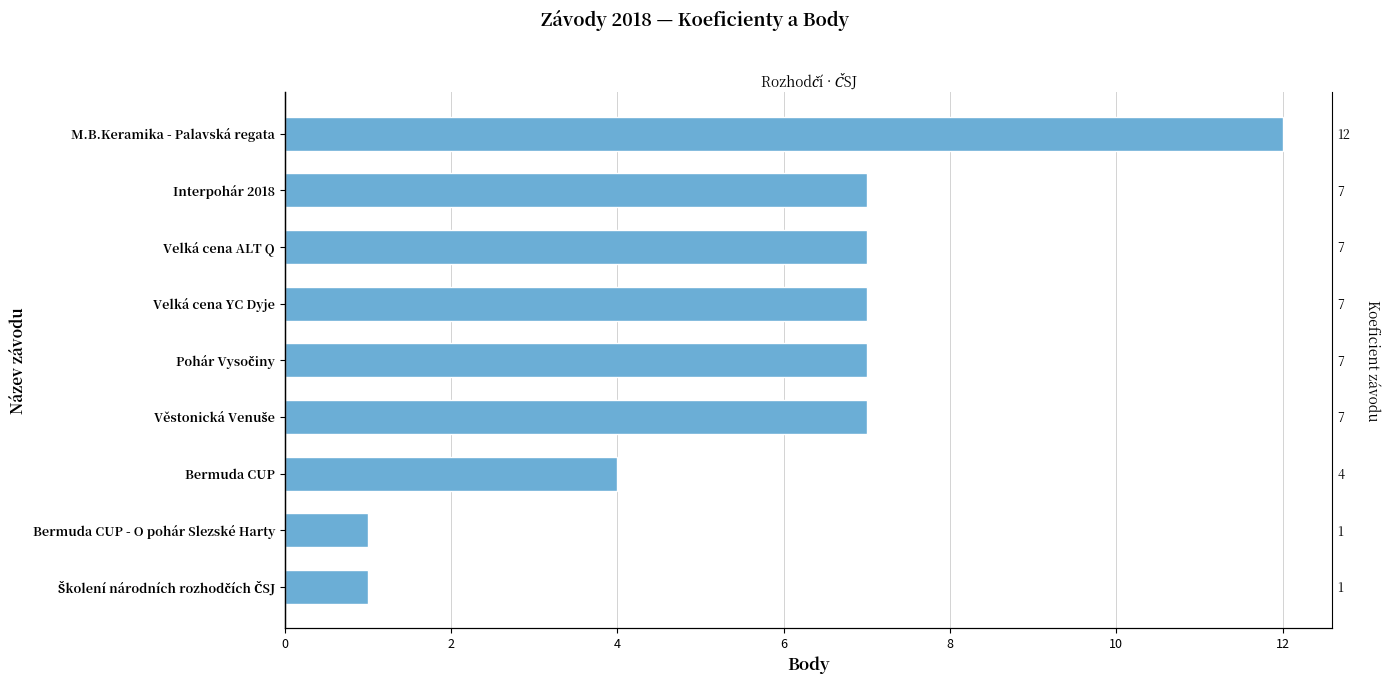

Reading left to right, extract all data points from this chart.

12	7	7	7	7	7	4	1	1